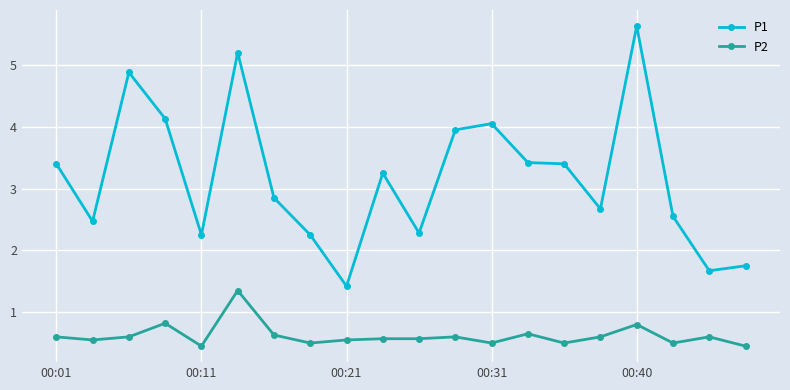

What is the sum of all P2 values?

12.4